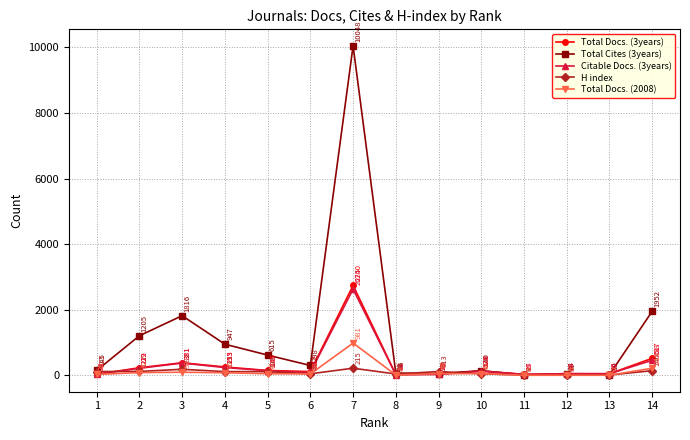

Which category has the highest value in the Total Docs. (2008) series?

7